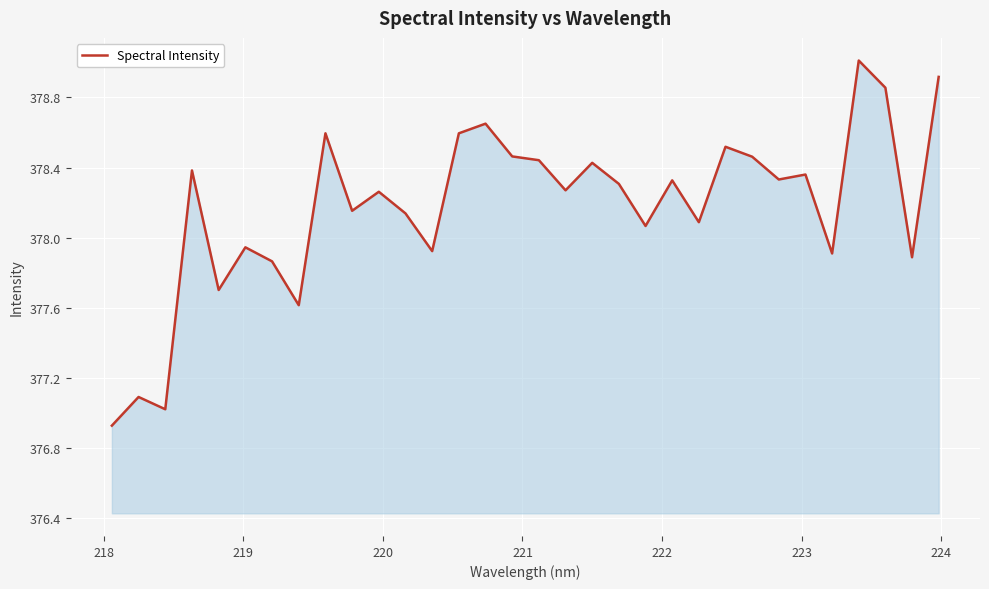

What is the minimum value shown in the chart?

376.9